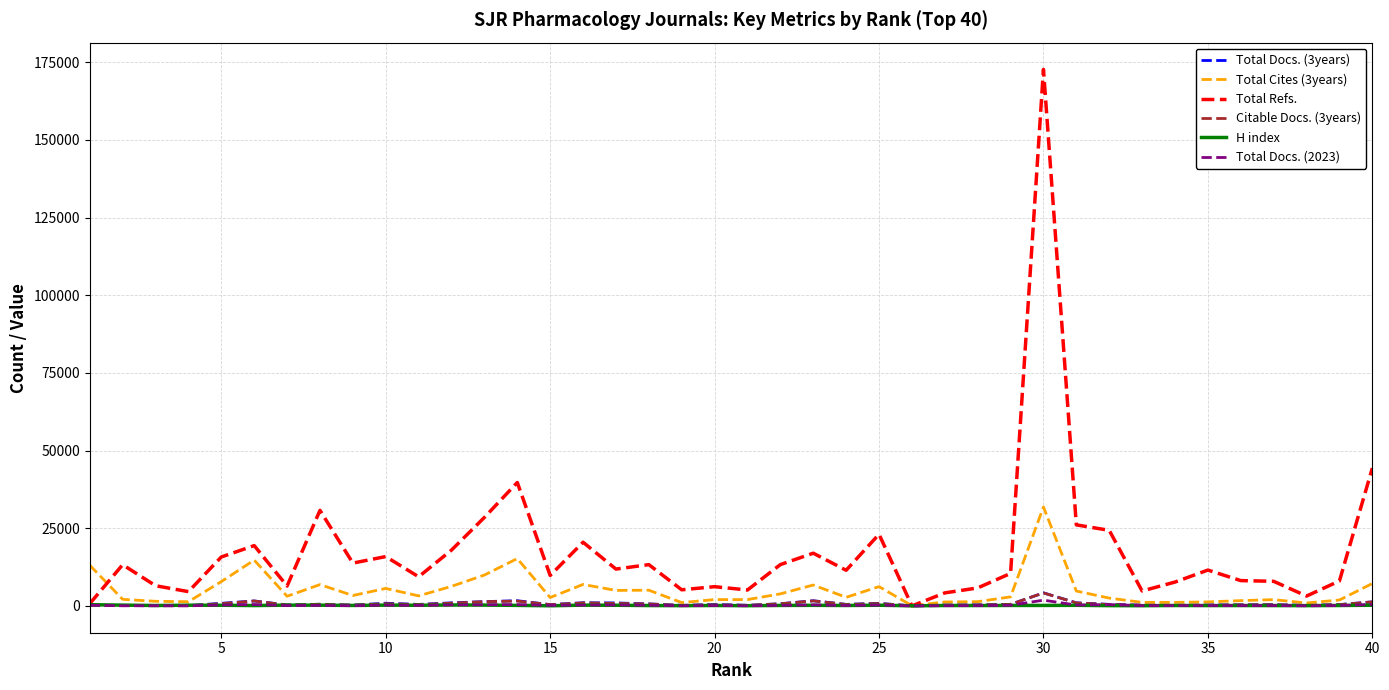

What is the maximum value shown in the chart?

172678